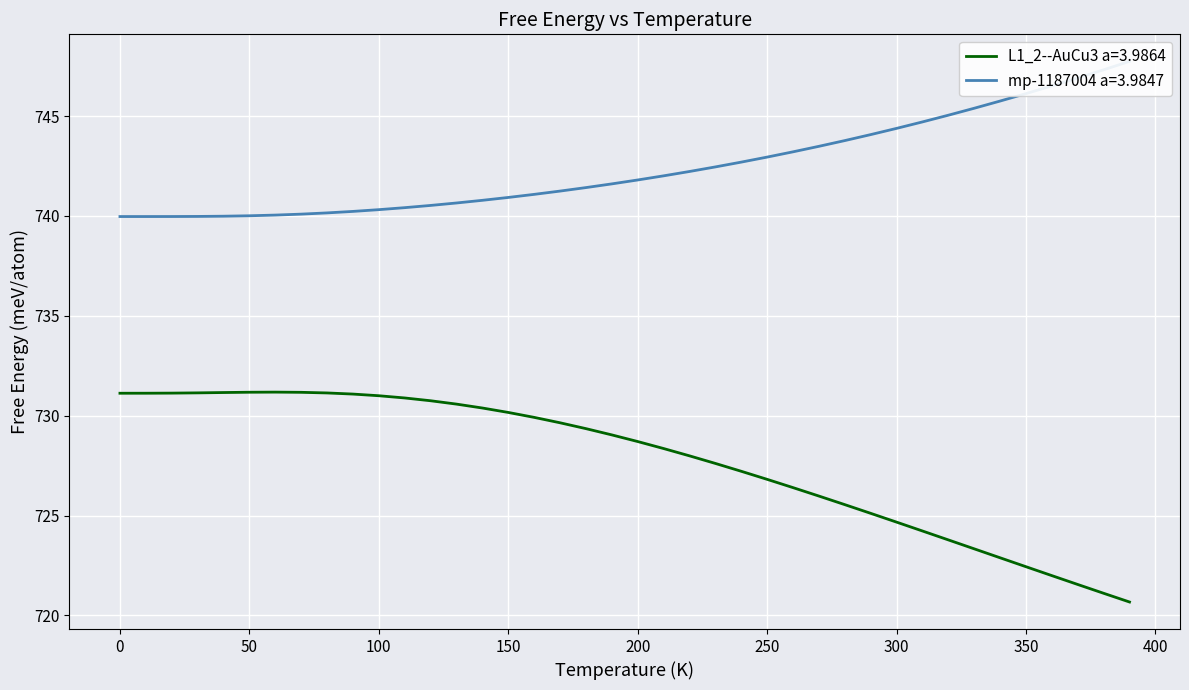

How many distinct data groups are displayed?

2